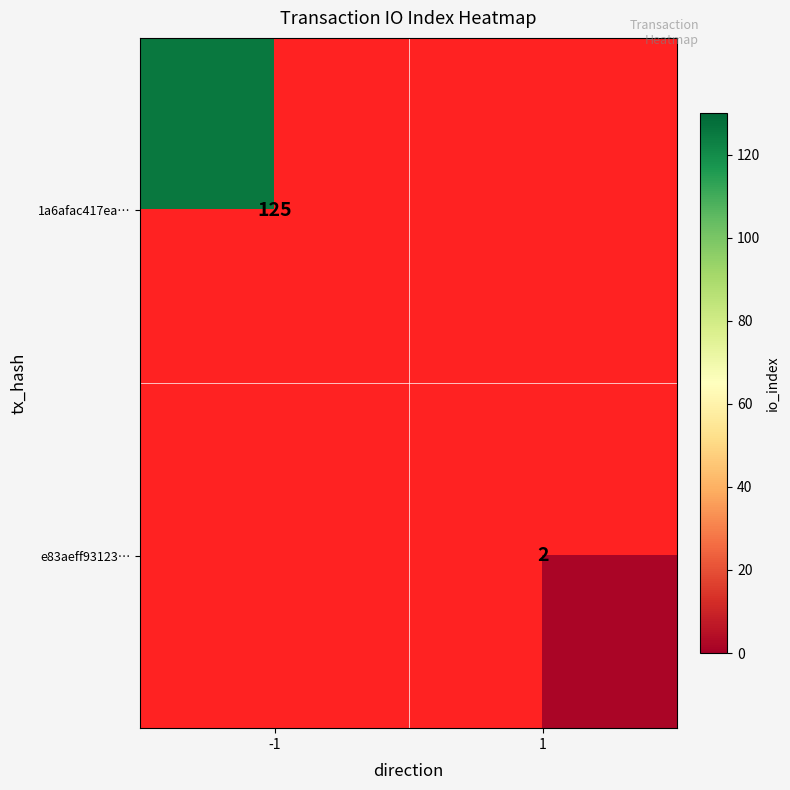

At how many categories does at least one series exceed 68?

1